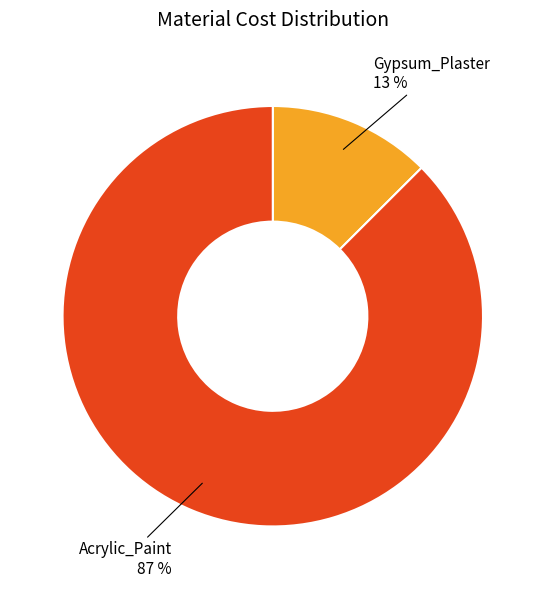

What percentage is the Gypsum_Plaster slice, to the nearest percent?

13%